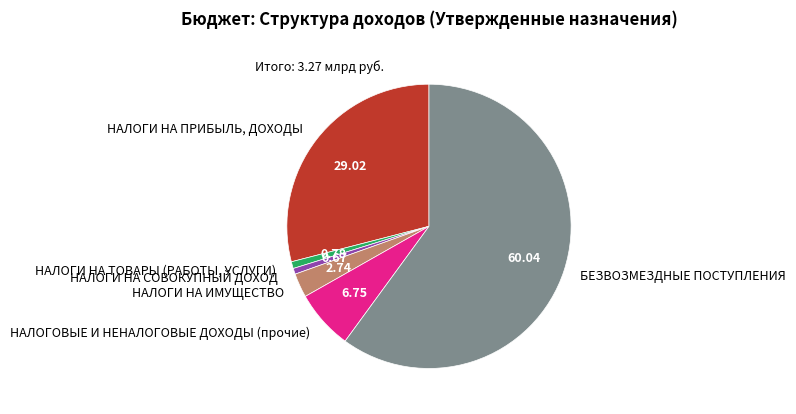

Rank the categories by value from highest to lowest.

БЕЗВОЗМЕЗДНЫЕ ПОСТУПЛЕНИЯ, НАЛОГИ НА ПРИБЫЛЬ, ДОХОДЫ, НАЛОГОВЫЕ И НЕНАЛОГОВЫЕ ДОХОДЫ (прочие), НАЛОГИ НА ИМУЩЕСТВО, НАЛОГИ НА ТОВАРЫ (РАБОТЫ, УСЛУГИ), НАЛОГИ НА СОВОКУПНЫЙ ДОХОД